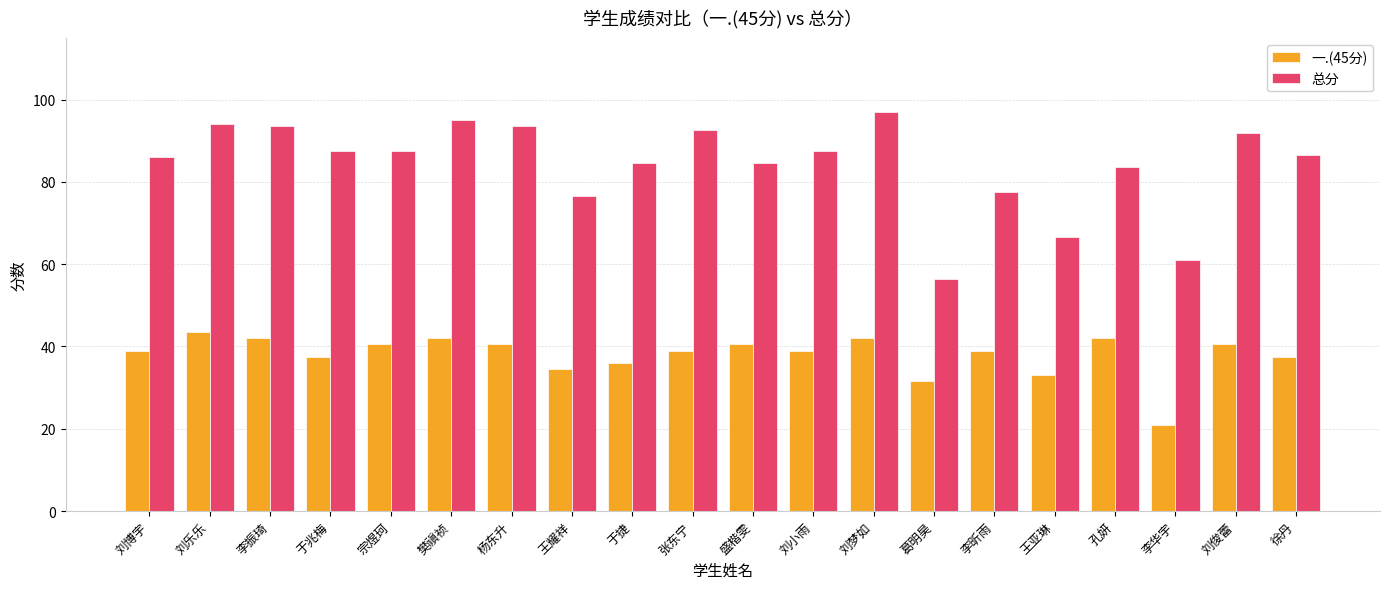

Reading left to right, list all the values displayed in this chart.

一.(45分): 39.0	43.5	42.0	37.5	40.5	42.0	40.5	34.5	36.0	39.0	40.5	39.0	42.0	31.5	39.0	33.0	42.0	21.0	40.5	37.5
总分: 86.0	94.0	93.5	87.5	87.5	95.0	93.5	76.5	84.5	92.5	84.5	87.5	97.0	56.5	77.5	66.5	83.5	61.0	92.0	86.5